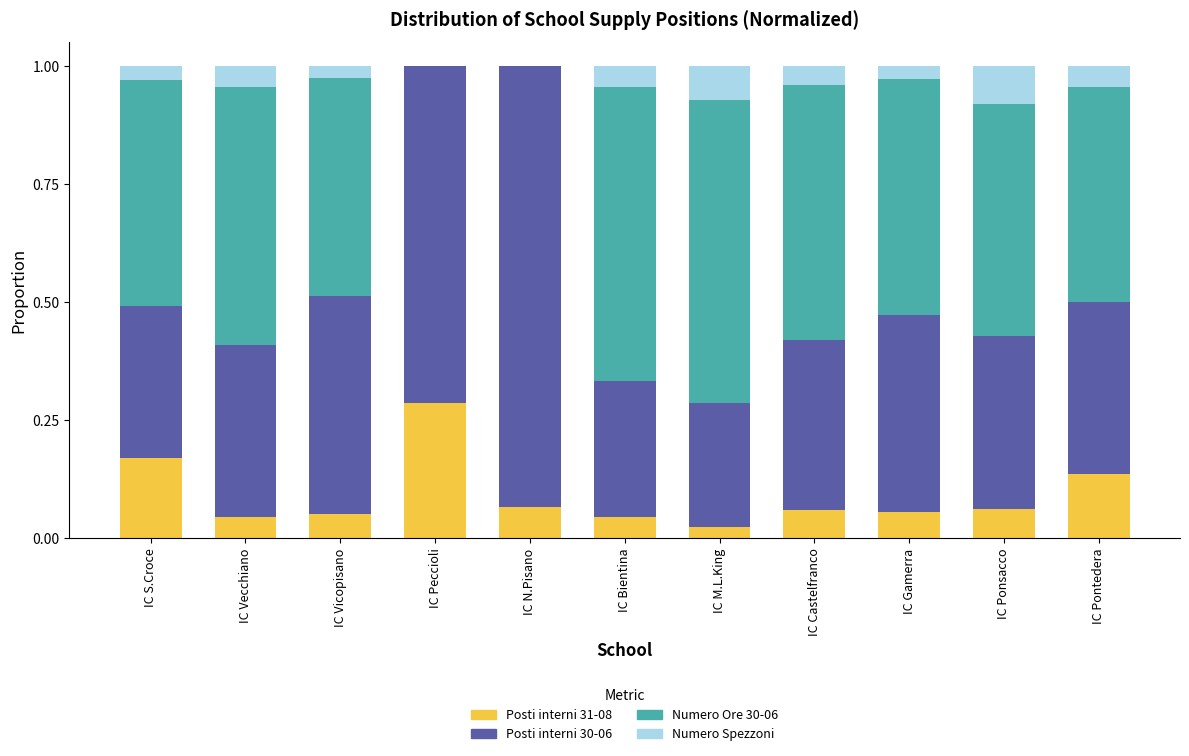

What is the total value across all series at IC M.L.King?

1.0